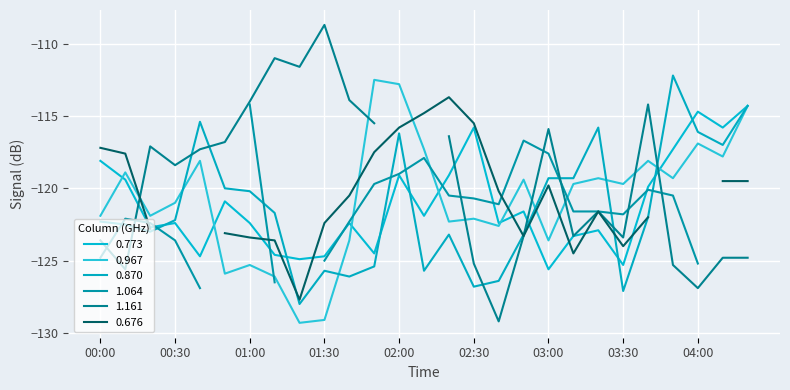

What is the spread (max minus min) of values at 03:30?

7.4